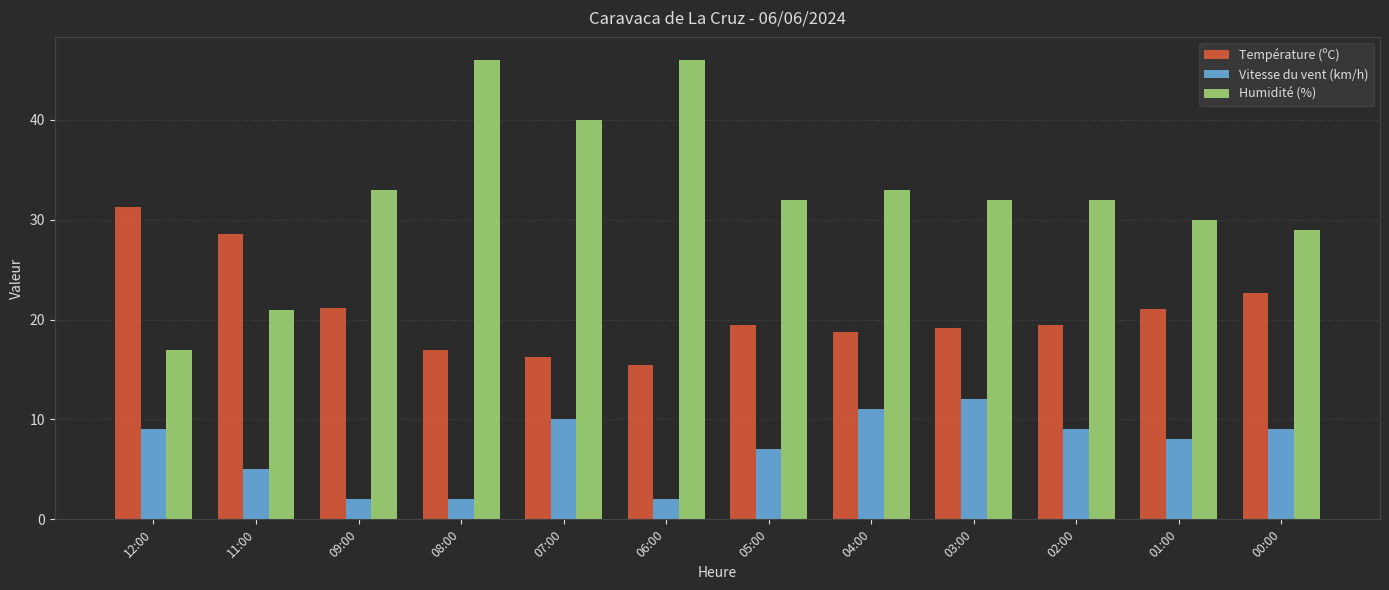

What is the spread (max minus min) of values at 11:00?

23.6